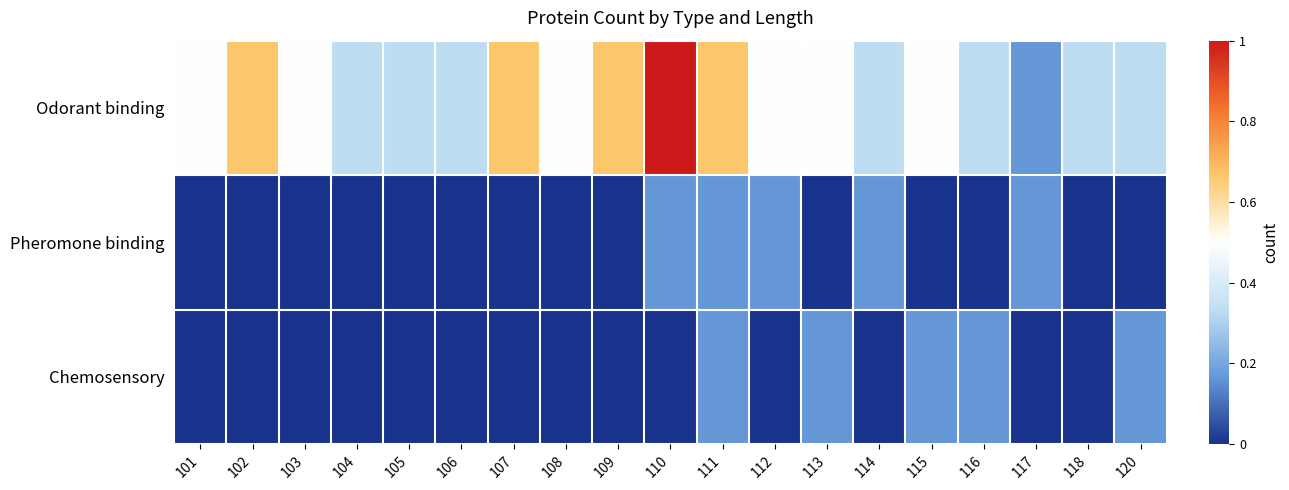

Reading right to left, list all the values displayed in this chart.

Odorant binding: 120=0.3	118=0.3	117=0.2	116=0.3	115=0.5	114=0.3	113=0.5	112=0.5	111=0.7	110=1.0	109=0.7	108=0.5	107=0.7	106=0.3	105=0.3	104=0.3	103=0.5	102=0.7	101=0.5
Pheromone binding: 120=0.0	118=0.0	117=0.2	116=0.0	115=0.0	114=0.2	113=0.0	112=0.2	111=0.2	110=0.2	109=0.0	108=0.0	107=0.0	106=0.0	105=0.0	104=0.0	103=0.0	102=0.0	101=0.0
Chemosensory: 120=0.2	118=0.0	117=0.0	116=0.2	115=0.2	114=0.0	113=0.2	112=0.0	111=0.2	110=0.0	109=0.0	108=0.0	107=0.0	106=0.0	105=0.0	104=0.0	103=0.0	102=0.0	101=0.0